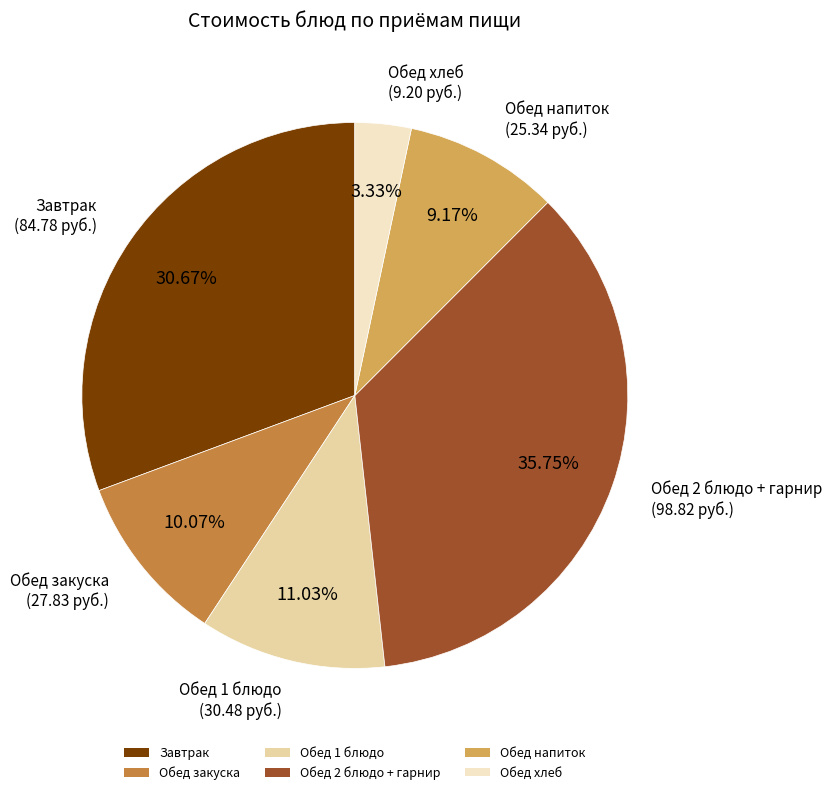

Does Завтрак represent more than half of the total?

No